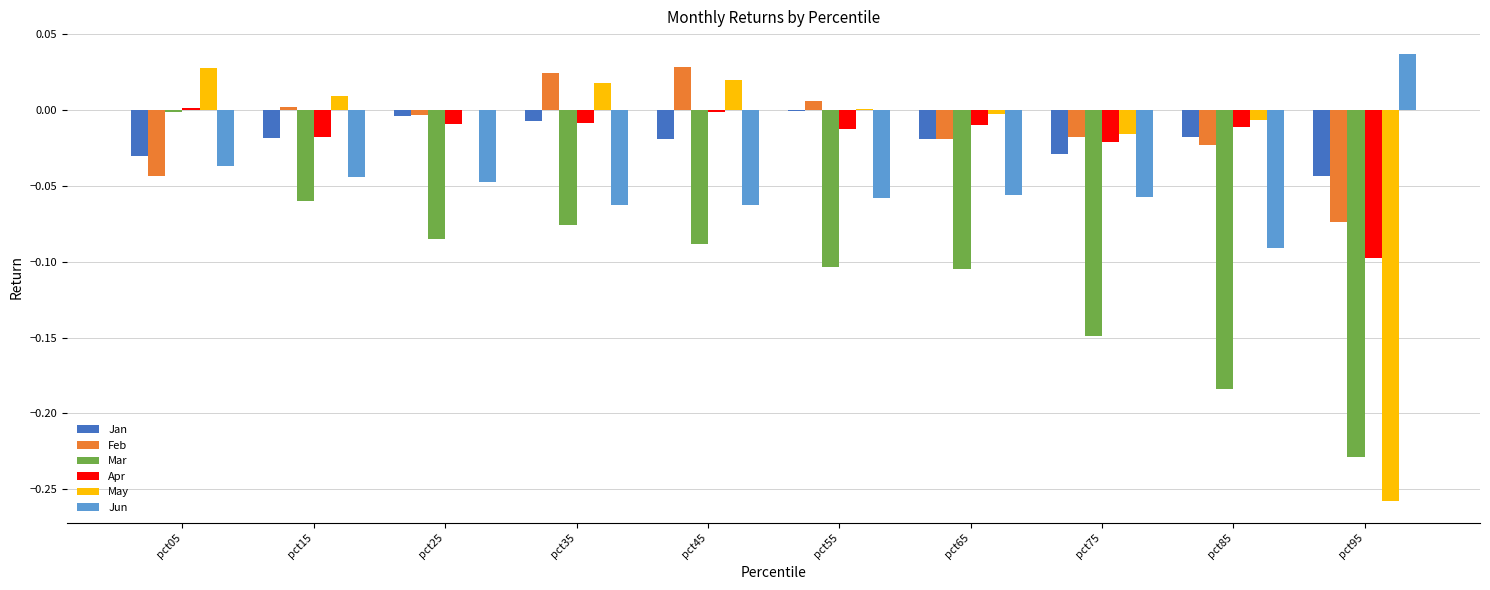

The value of Jun at pct85 is -0.0. True or false?

False